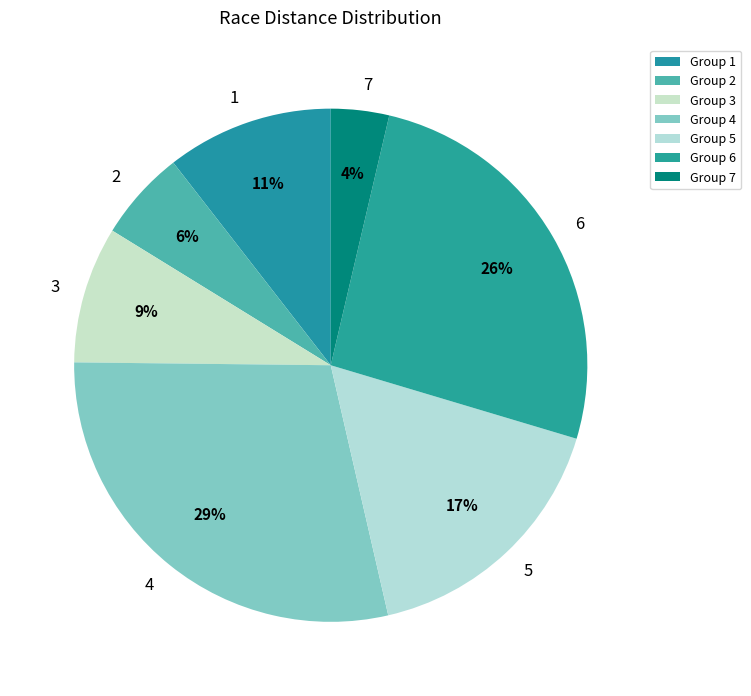

True or false: 6 accounts for 26% of the total.

True